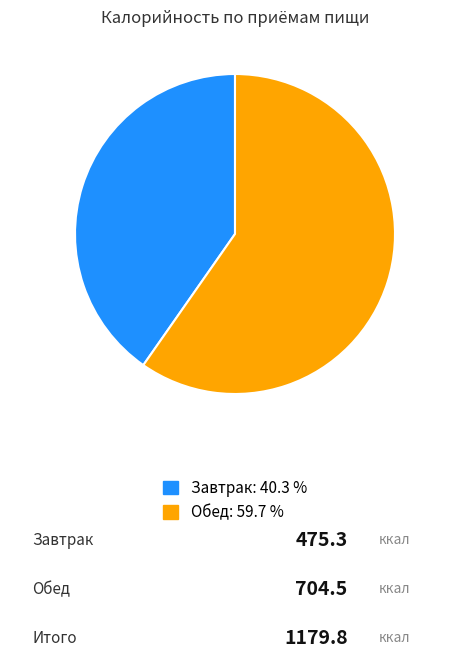

What is the largest slice in the pie chart?

Обед